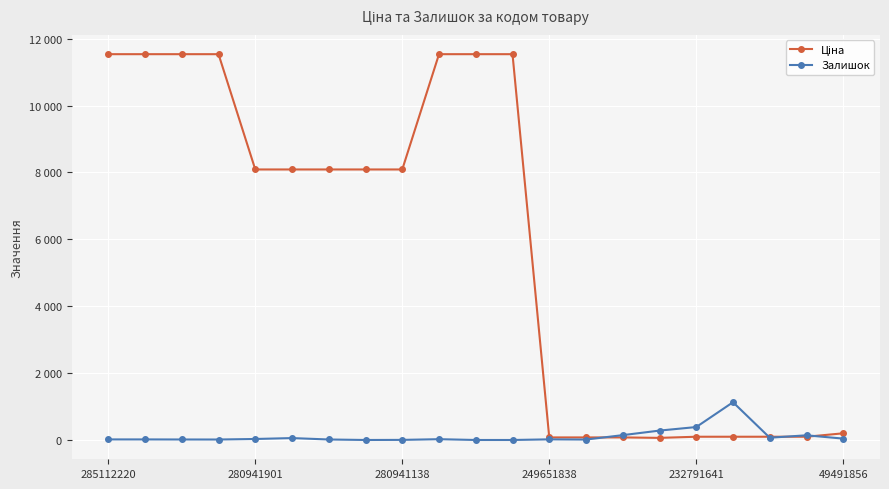

Does the chart have visible grid lines?

Yes